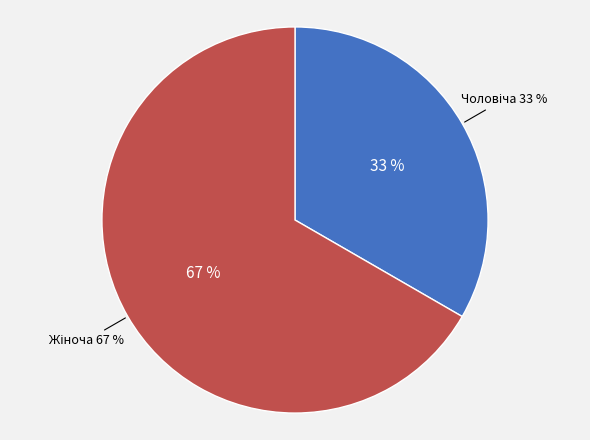

True or false: Чоловіча accounts for 33% of the total.

True